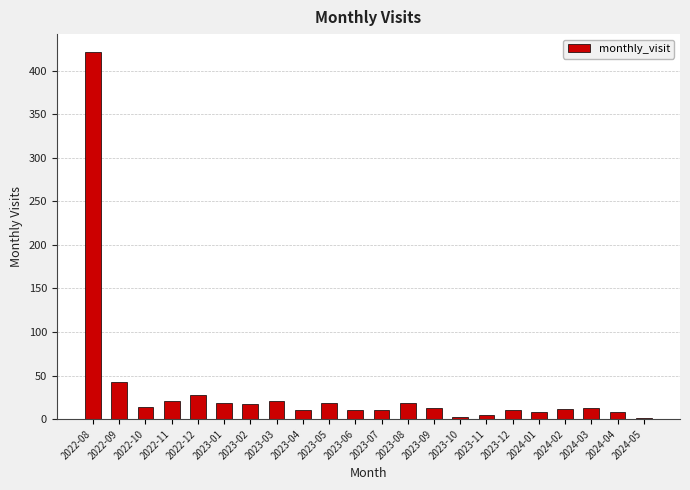

Approximately how many times larger is the value at 2023-11 compared to 2023-06?

0.5